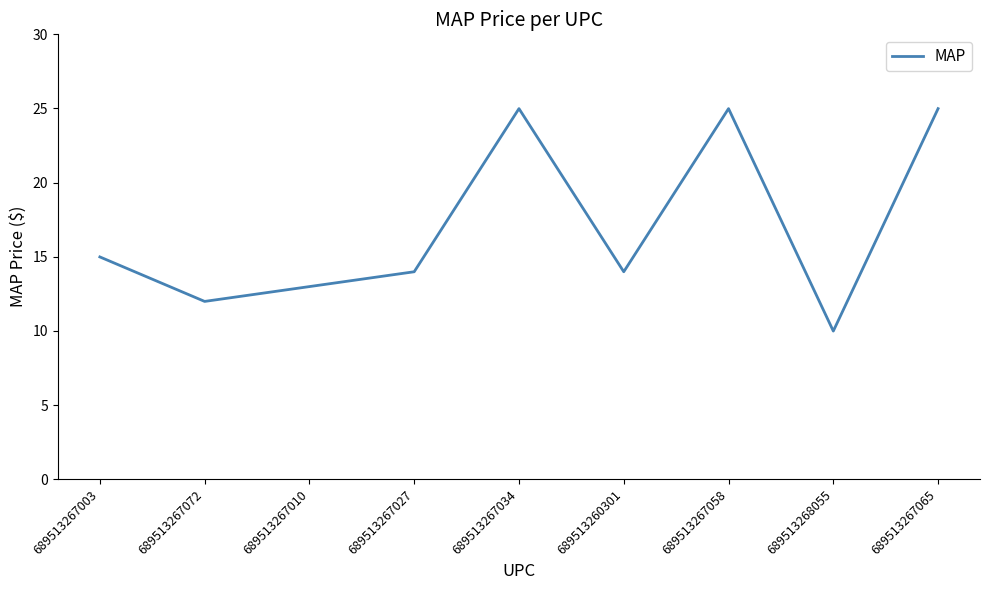

At which label does the data first exceed 13?

689513267003